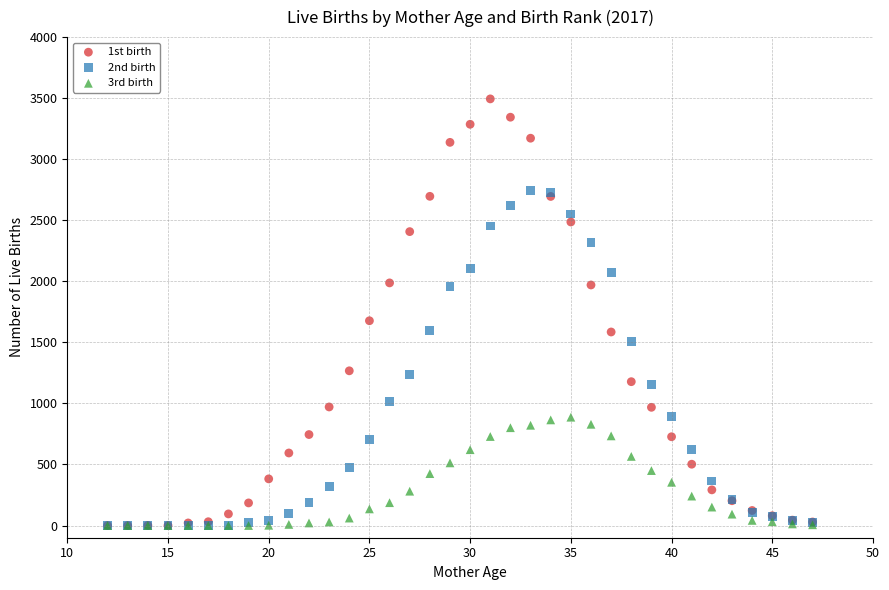

Across all series, what Y value is closest to 1747?

1677